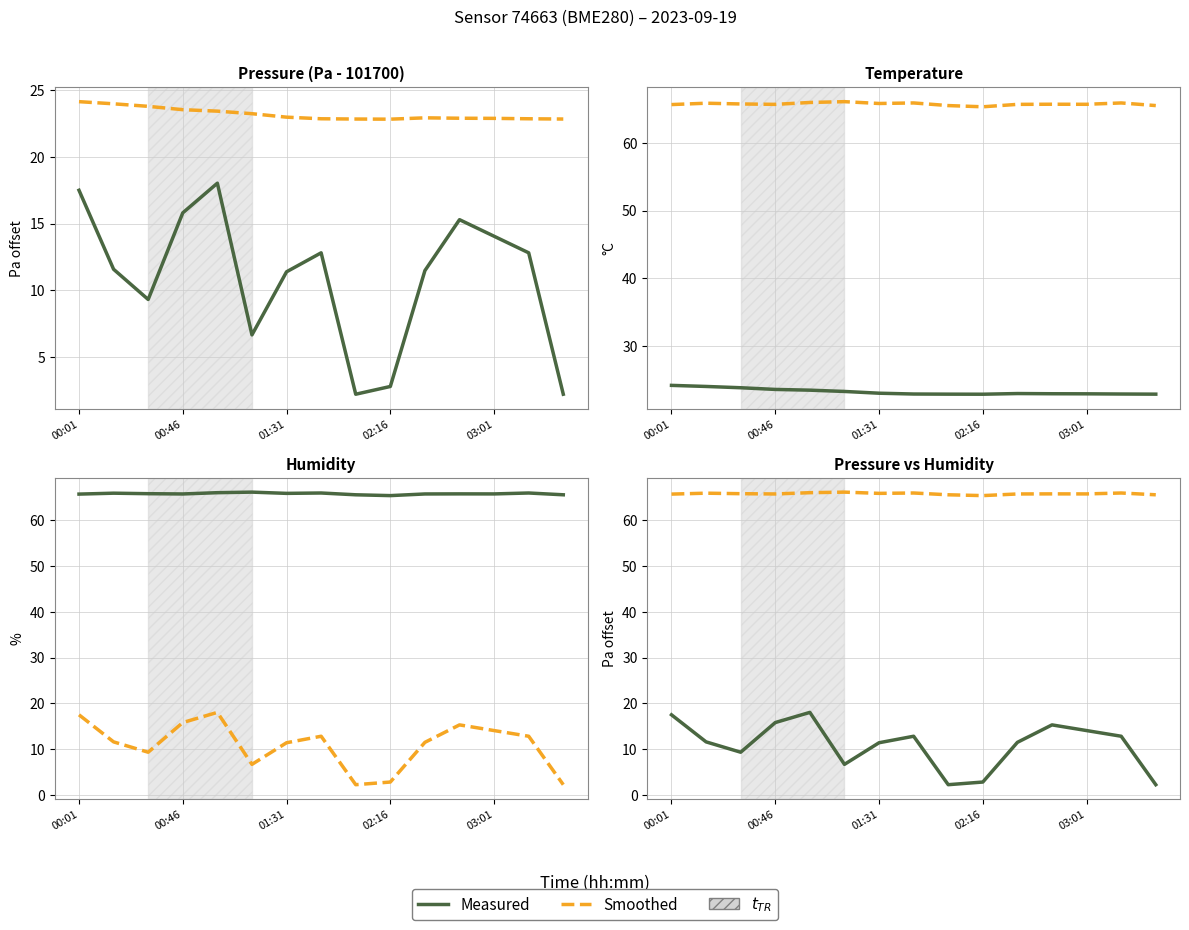

Reading left to right, list all the values displayed in this chart.

Measured: 17.5	11.6	9.3	15.8	18.0	6.7	11.4	12.8	2.2	2.8	11.5	15.3	14.1	12.8	2.2
Smoothed: 65.7	65.9	65.8	65.7	66.0	66.1	65.8	65.9	65.5	65.4	65.7	65.7	65.7	65.9	65.5